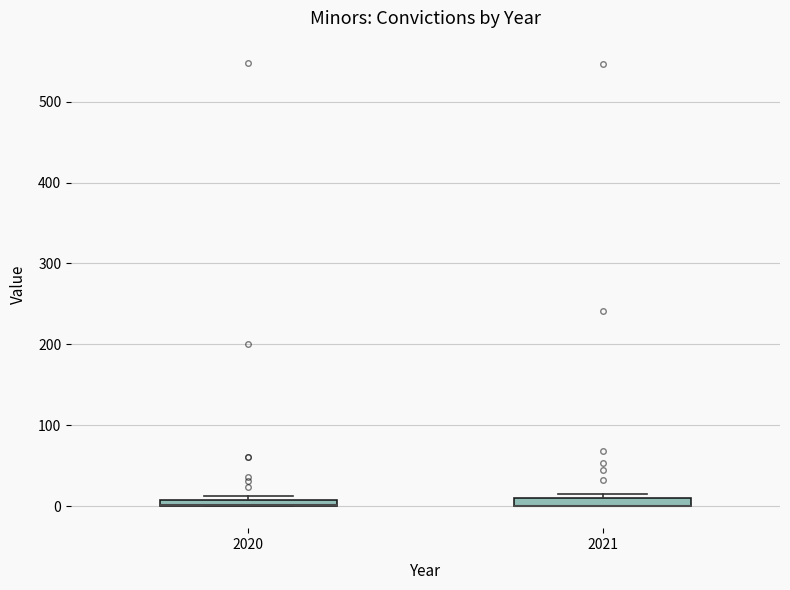

Where is the upper edge of the box at x = 2021 on the y-axis? The values are not printed on the chart, so give them approximately, as read against the axis.

10